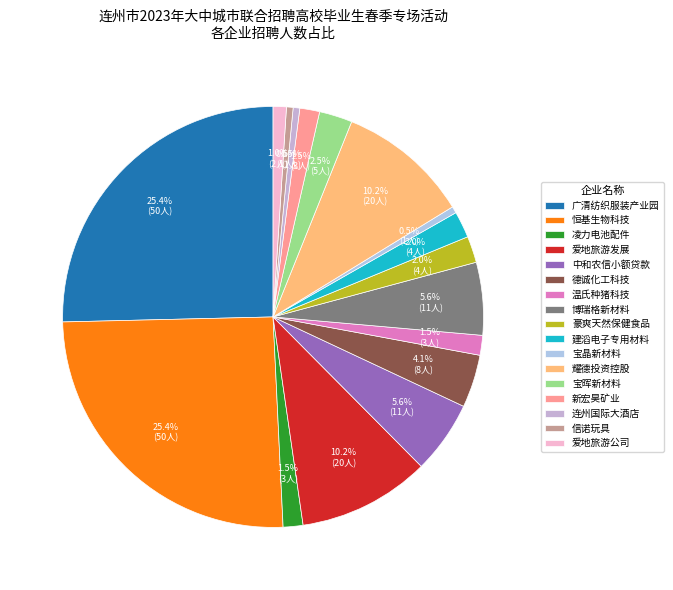

What is the largest slice in the pie chart?

广清纺织服装产业园